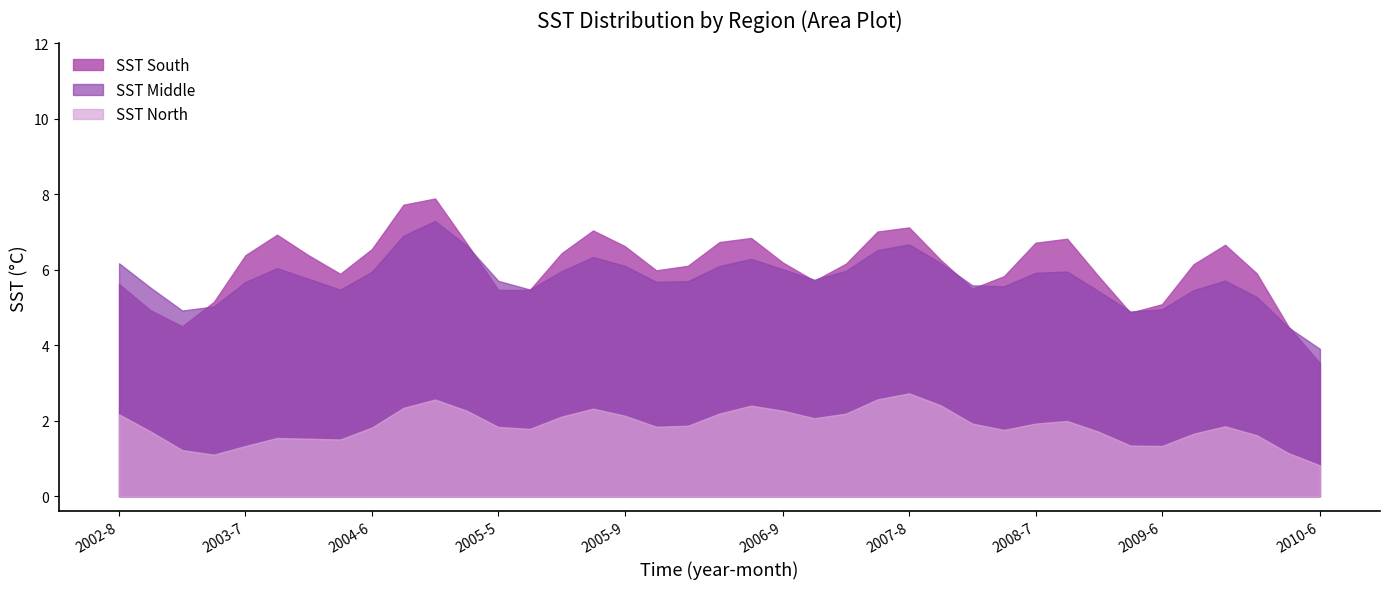

What is the value of the SST South point at the 2nd from the left?

5.5